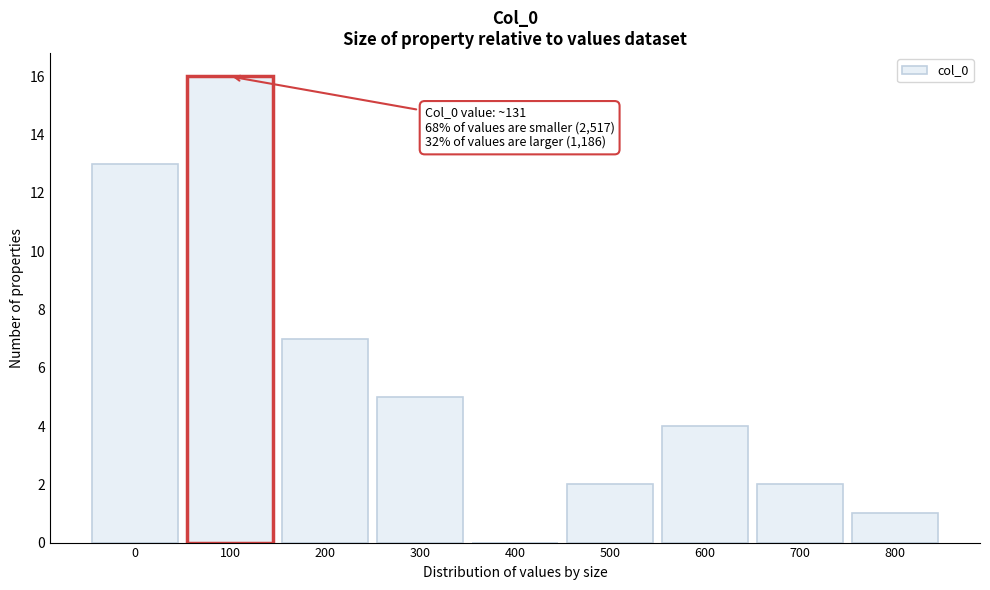

Reading left to right, transcribe all the data shown in this chart.

0=13	100=16	200=7	300=5	400=0	500=2	600=4	700=2	800=1